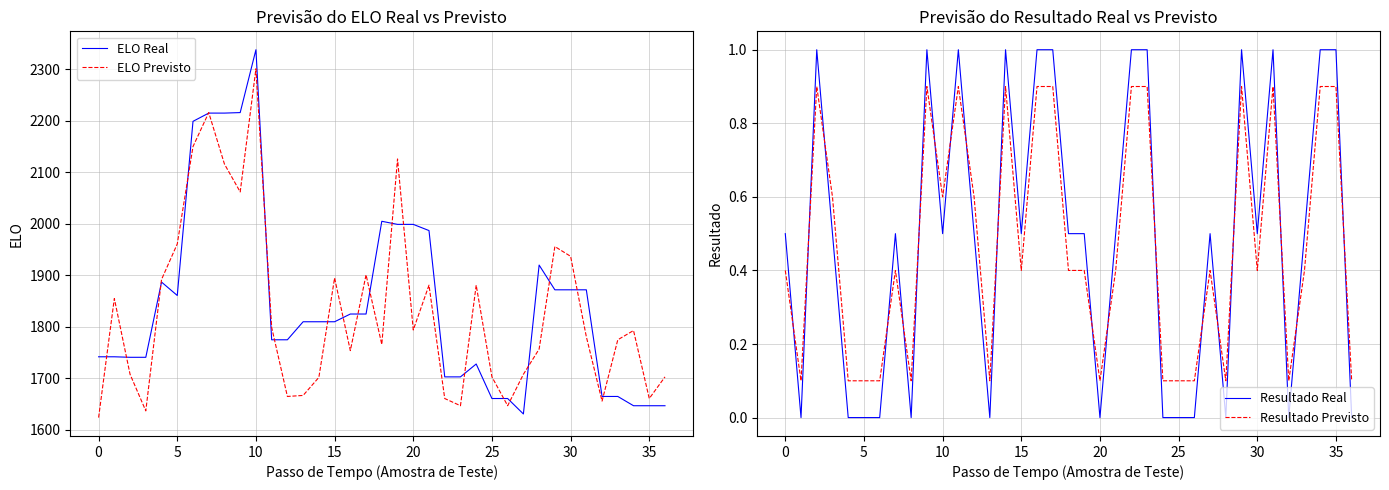

True or false: Resultado Previsto and Resultado Real intersect in this chart.

True